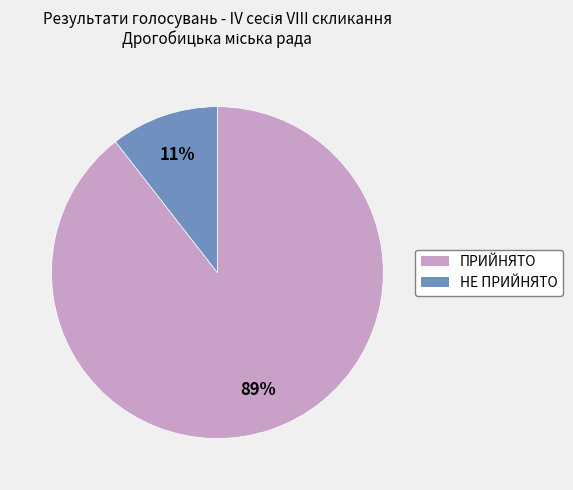

What is the largest slice in the pie chart?

ПРИЙНЯТО